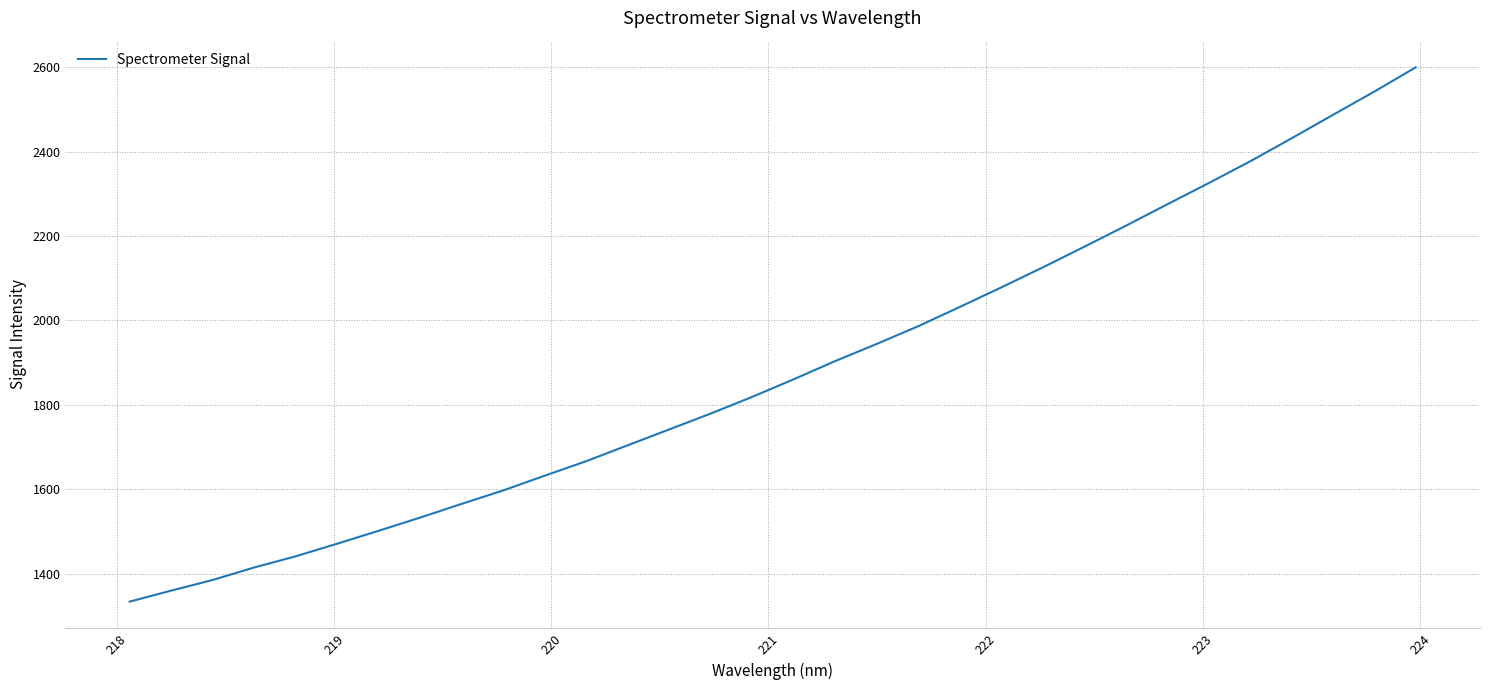

What is the smallest value displayed?

1333.7